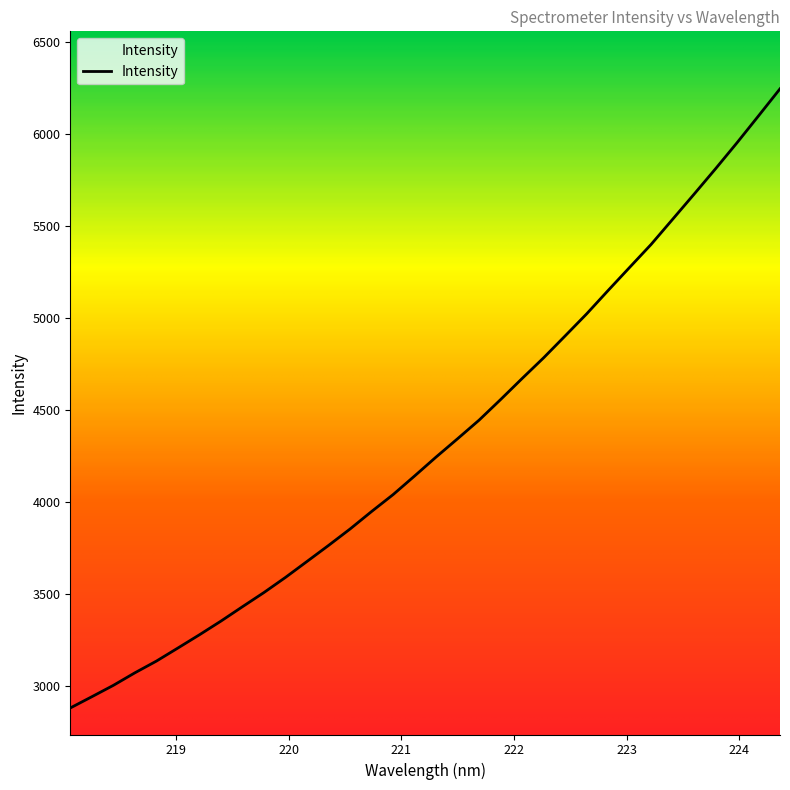

What is the difference between the maximum and minimum values?

3363.4